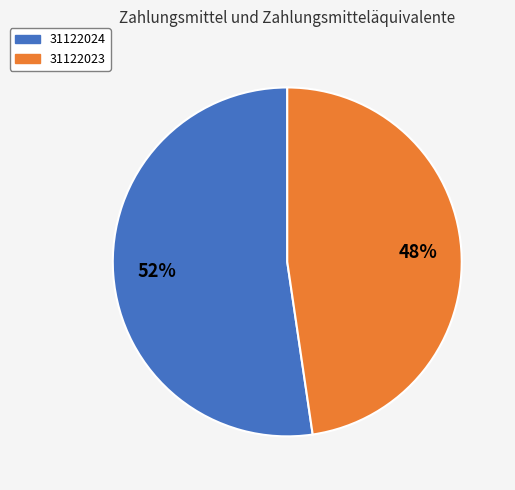

To the nearest percent, what is the average slice percentage?

50%